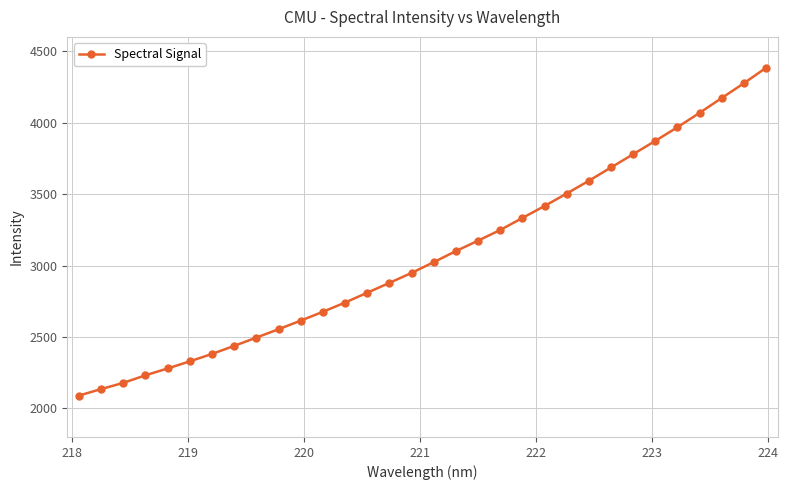

What is the maximum value shown in the chart?

4383.6